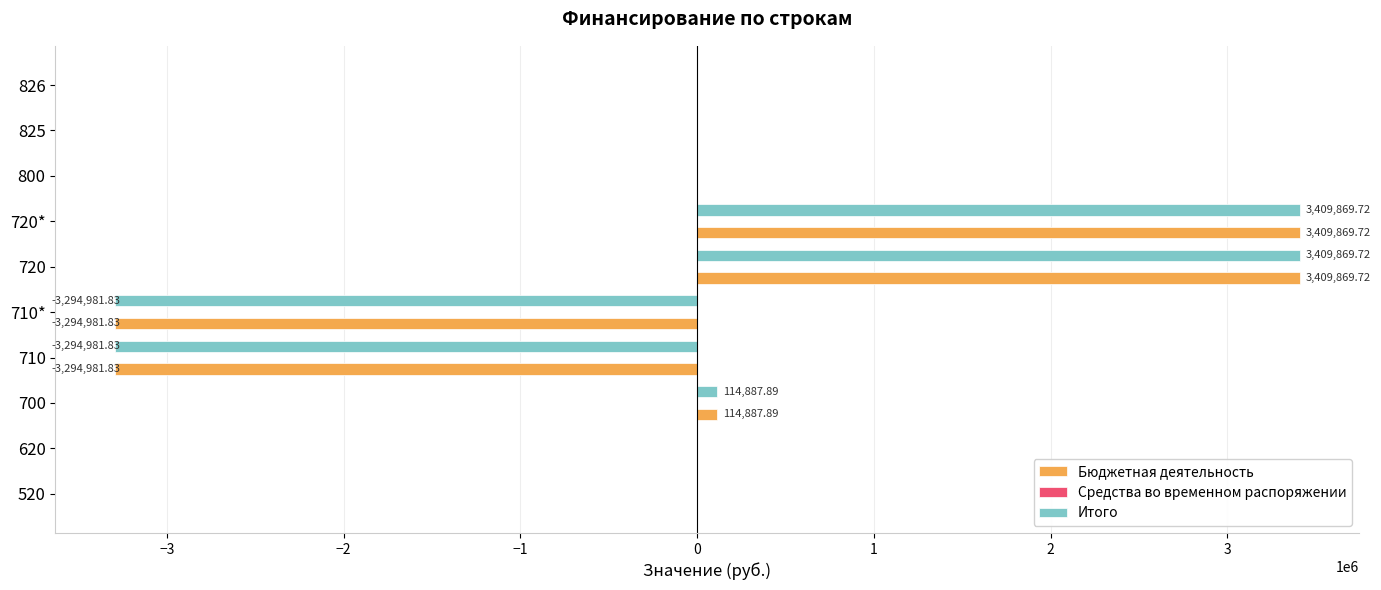

What is the sum of the Итого values at 710 and 520?

-3294981.8